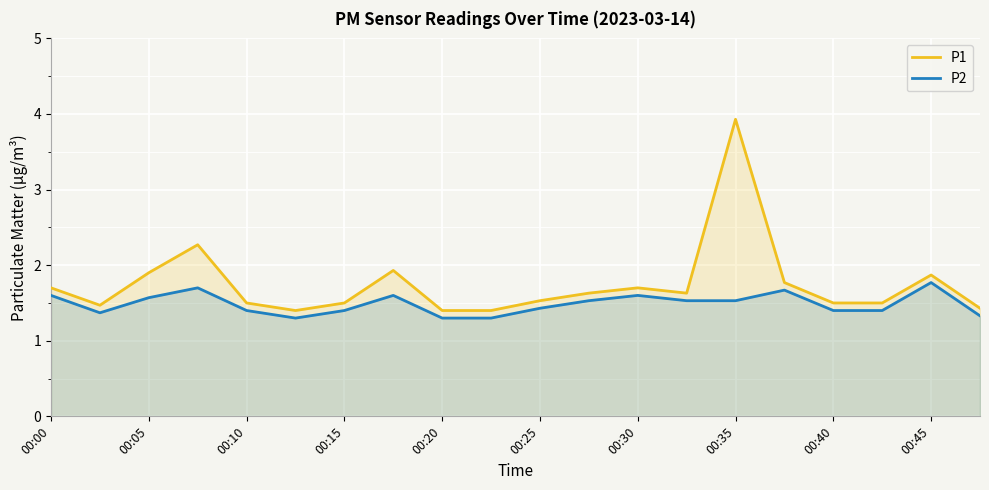

Rank the series at 00:30 from highest to lowest value.

P1, P2